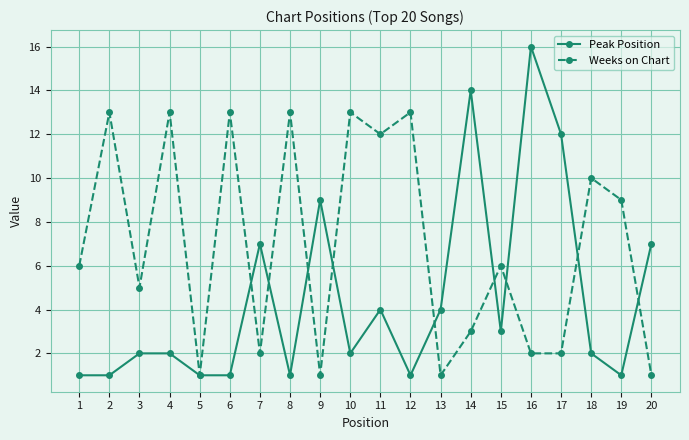

What is the maximum value shown in the chart?

16